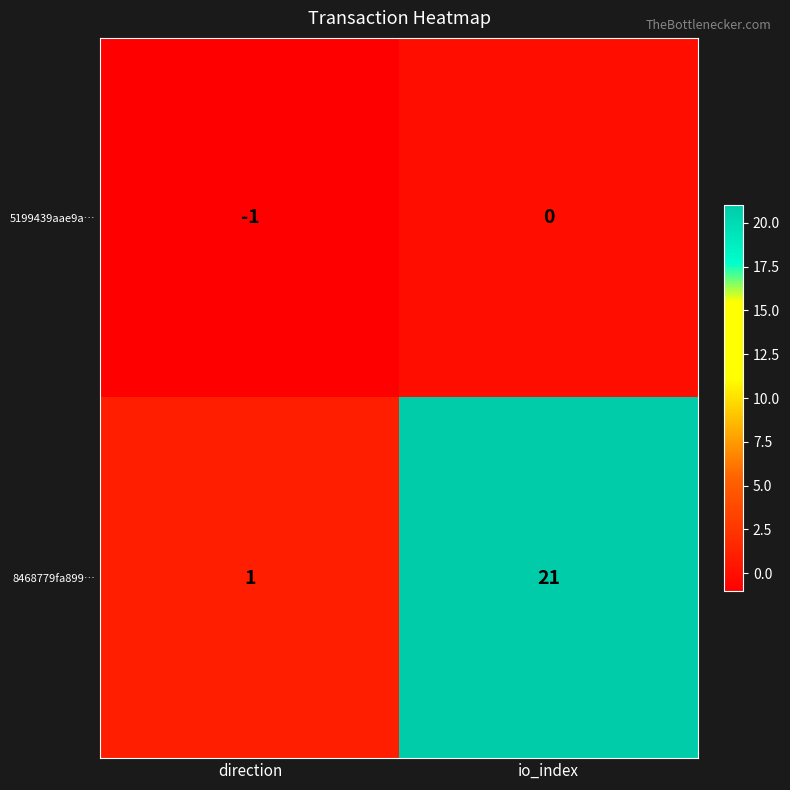

What is the difference between the highest and lowest values at io_index?

21